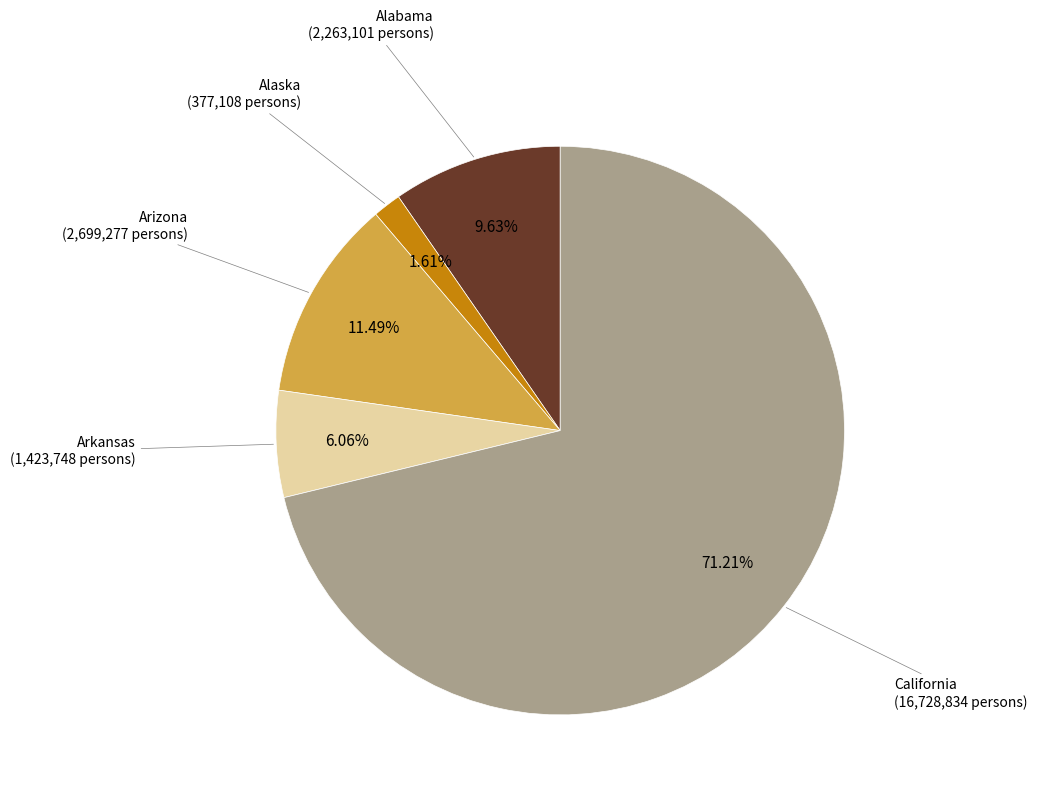

Is there any slice that represents more than half of the pie?

Yes